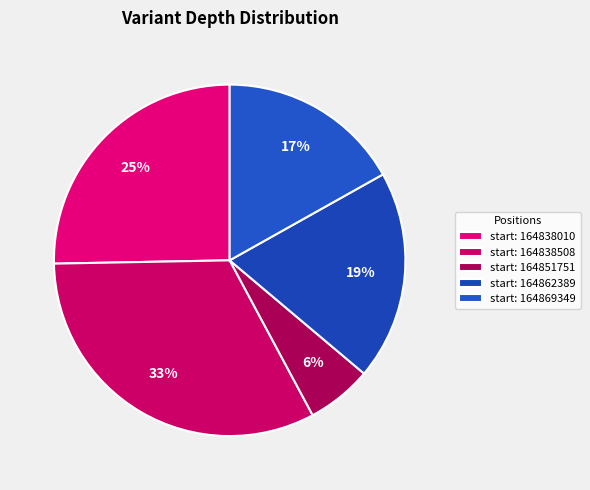

How many segments does this pie chart have?

5